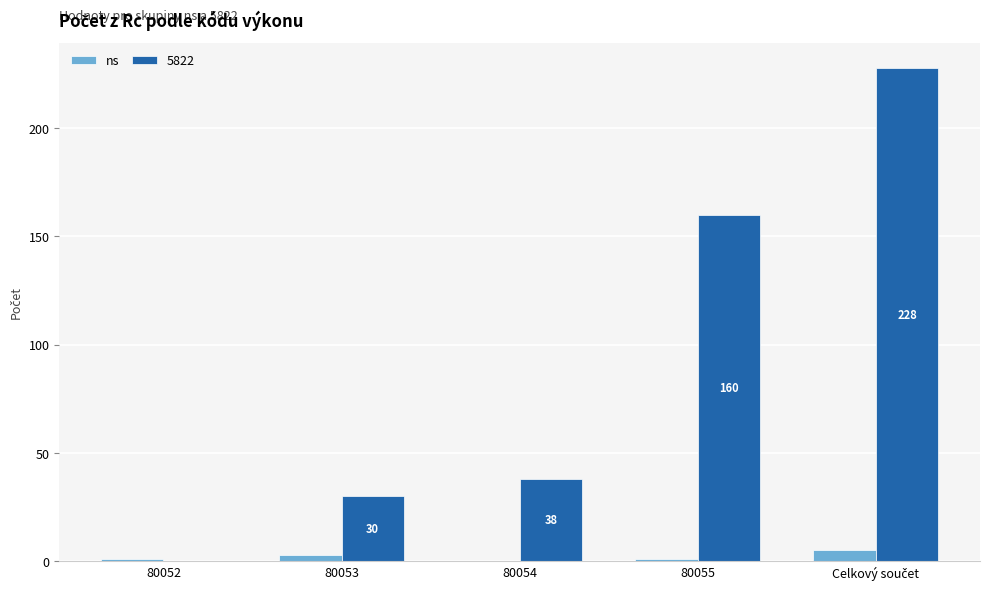

The value of 5822 at 80055 is 160. True or false?

True